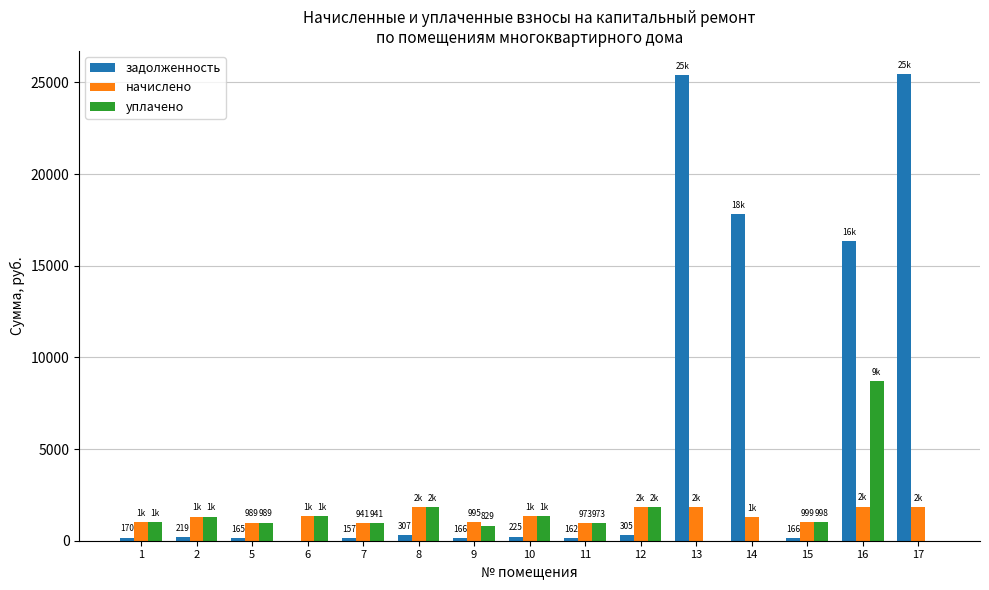

Which series has the widest spread of values?

задолженность